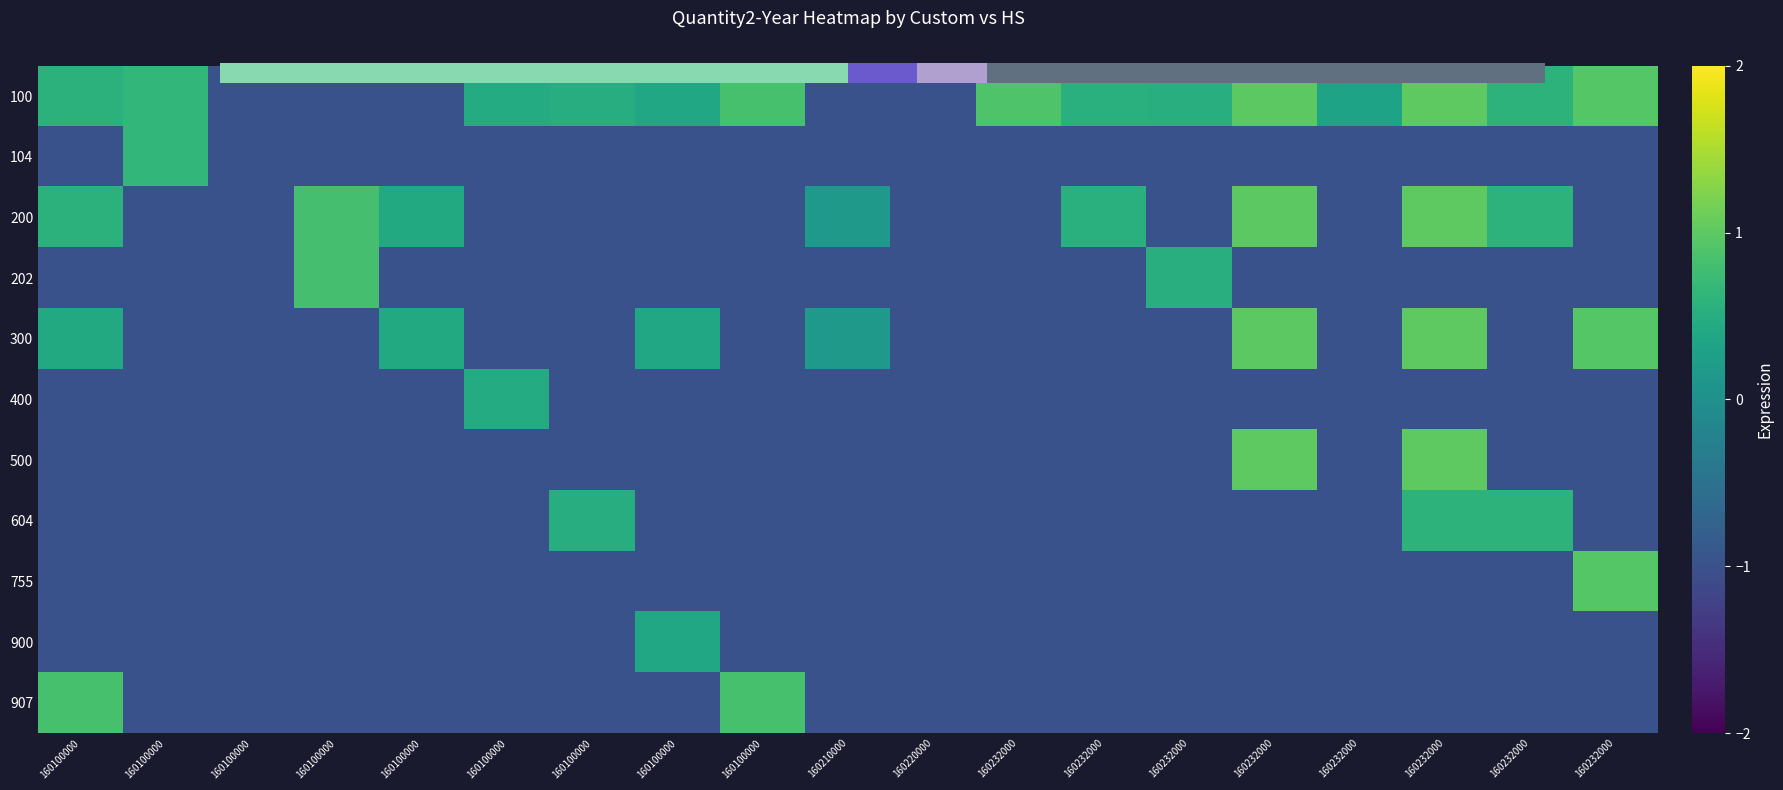

At which category is the sum across all series the highest?

160232000